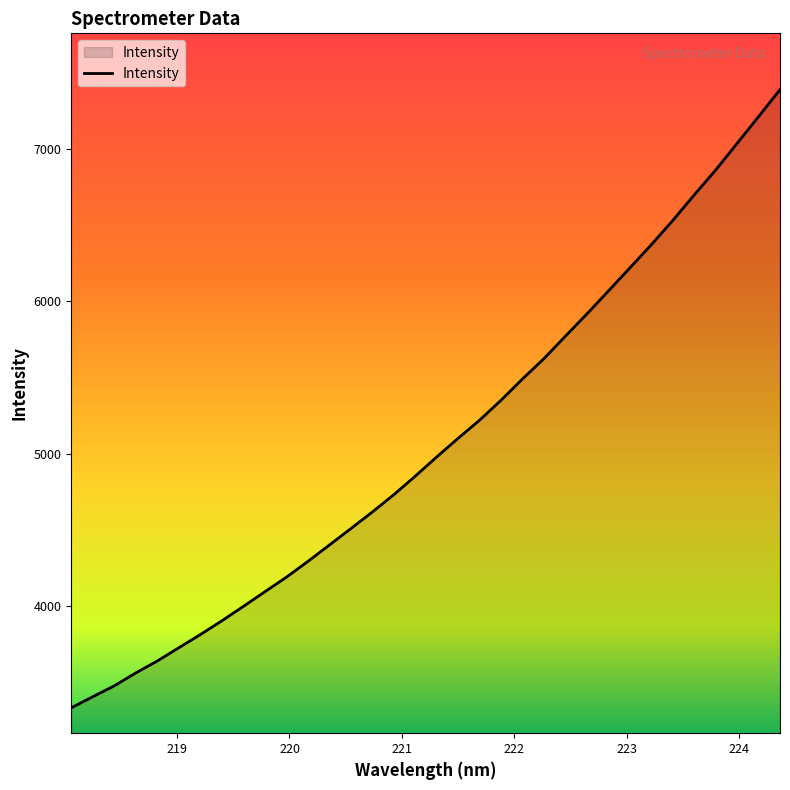

What is the maximum value shown in the chart?

7389.1